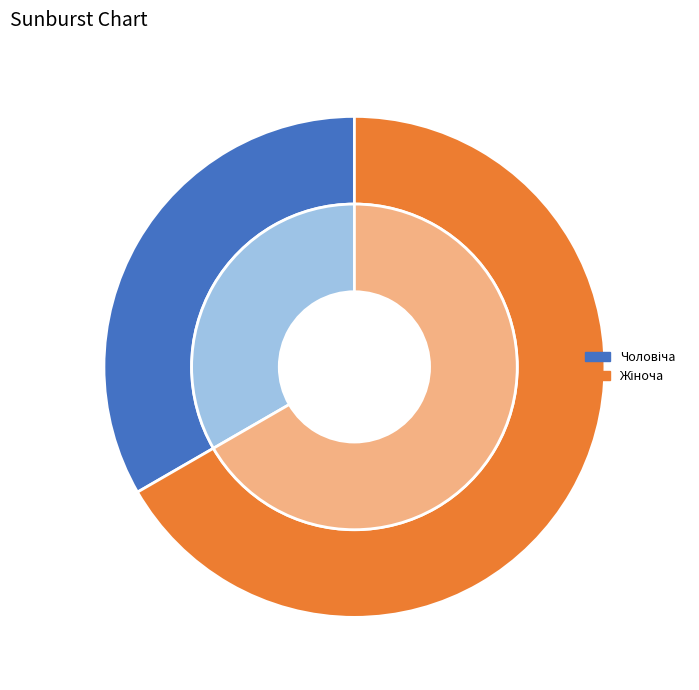

To the nearest percent, what is the difference between the largest and smallest slice percentages?

33%